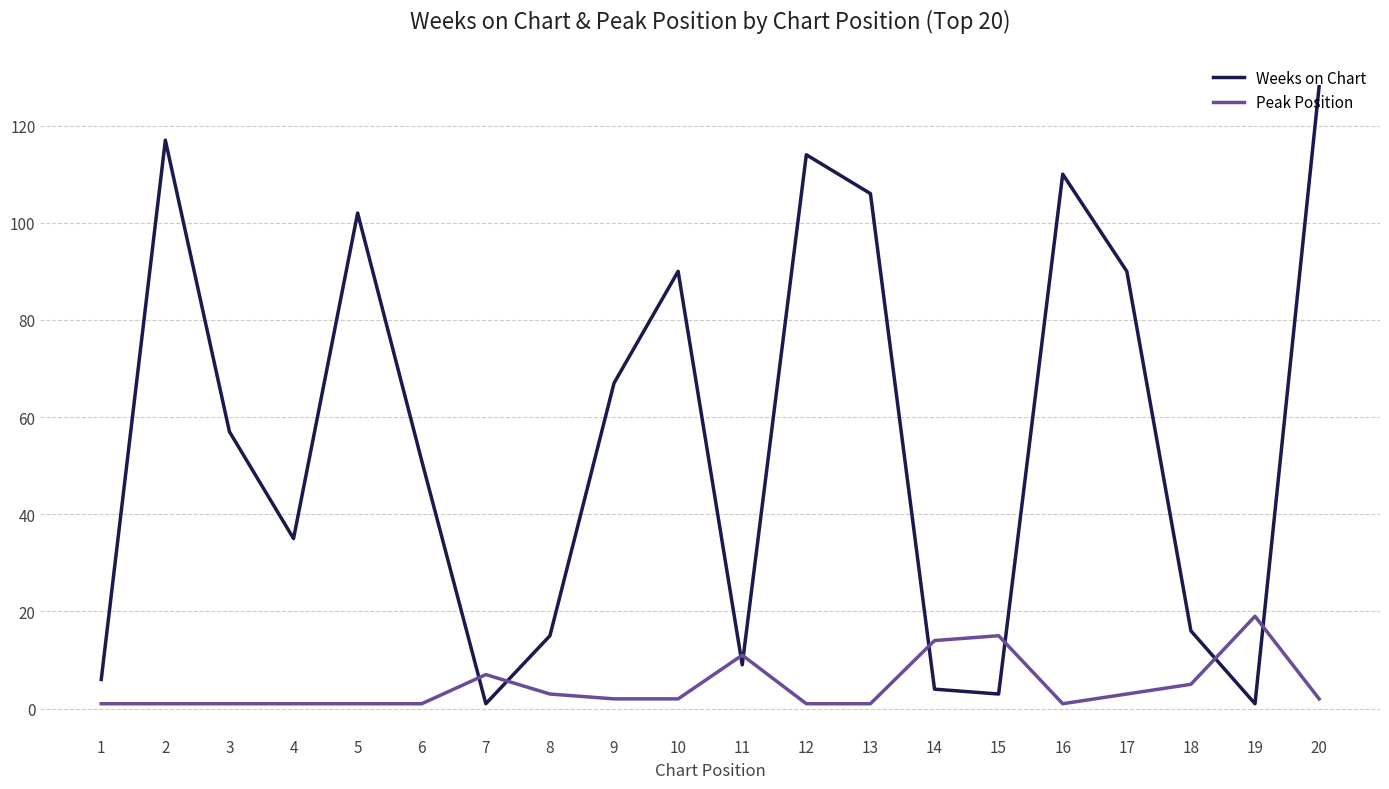

Reading left to right, transcribe all the data shown in this chart.

Weeks on Chart: 1=6	2=117	3=57	4=35	5=102	6=51	7=1	8=15	9=67	10=90	11=9	12=114	13=106	14=4	15=3	16=110	17=90	18=16	19=1	20=128
Peak Position: 1=1	2=1	3=1	4=1	5=1	6=1	7=7	8=3	9=2	10=2	11=11	12=1	13=1	14=14	15=15	16=1	17=3	18=5	19=19	20=2